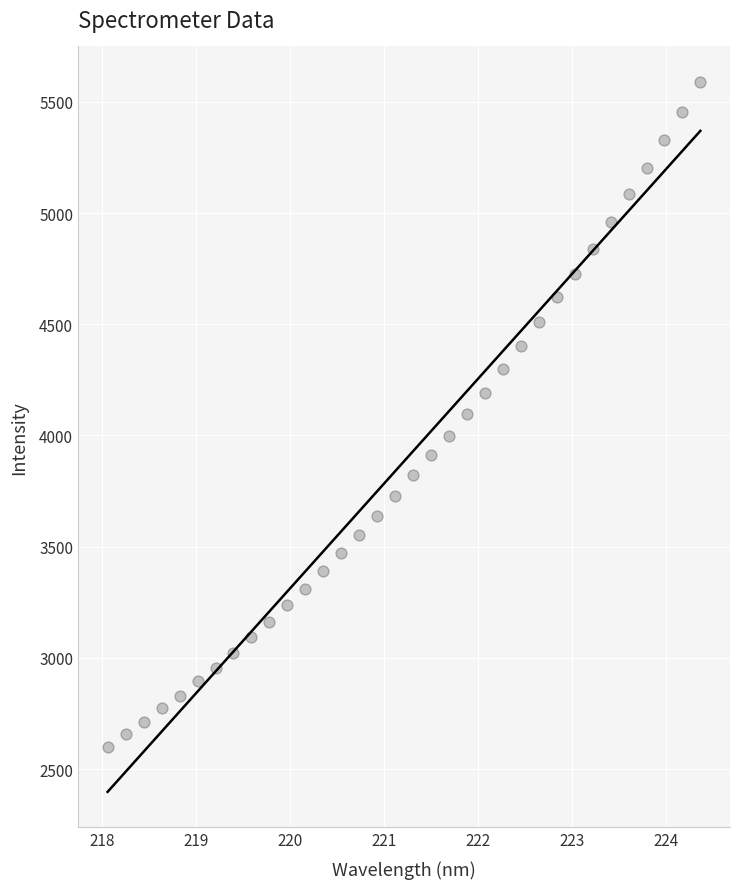

What is the range of Y values (max minus min)?

2988.0